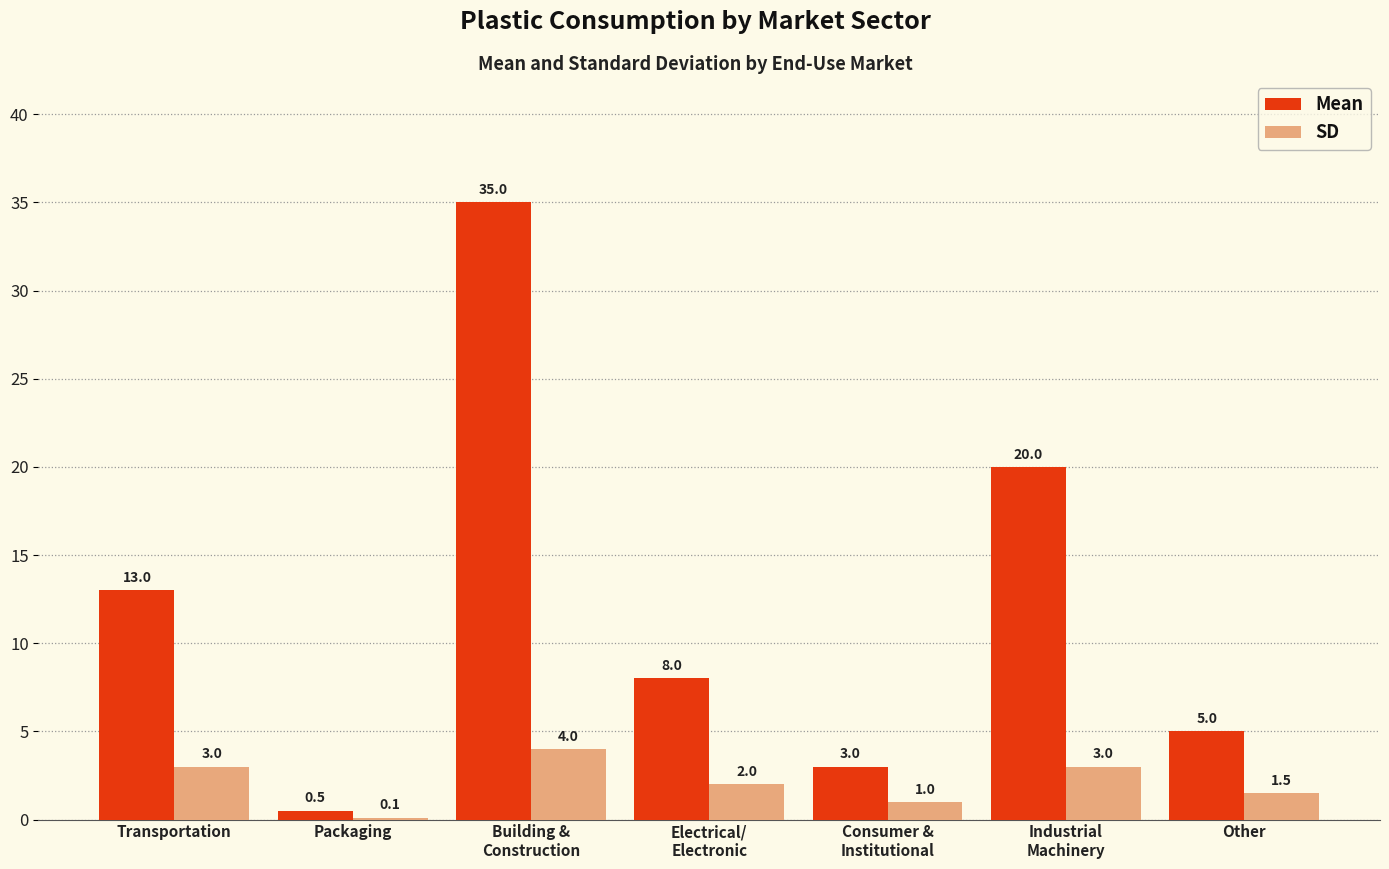

How many groups of bars are there?

7